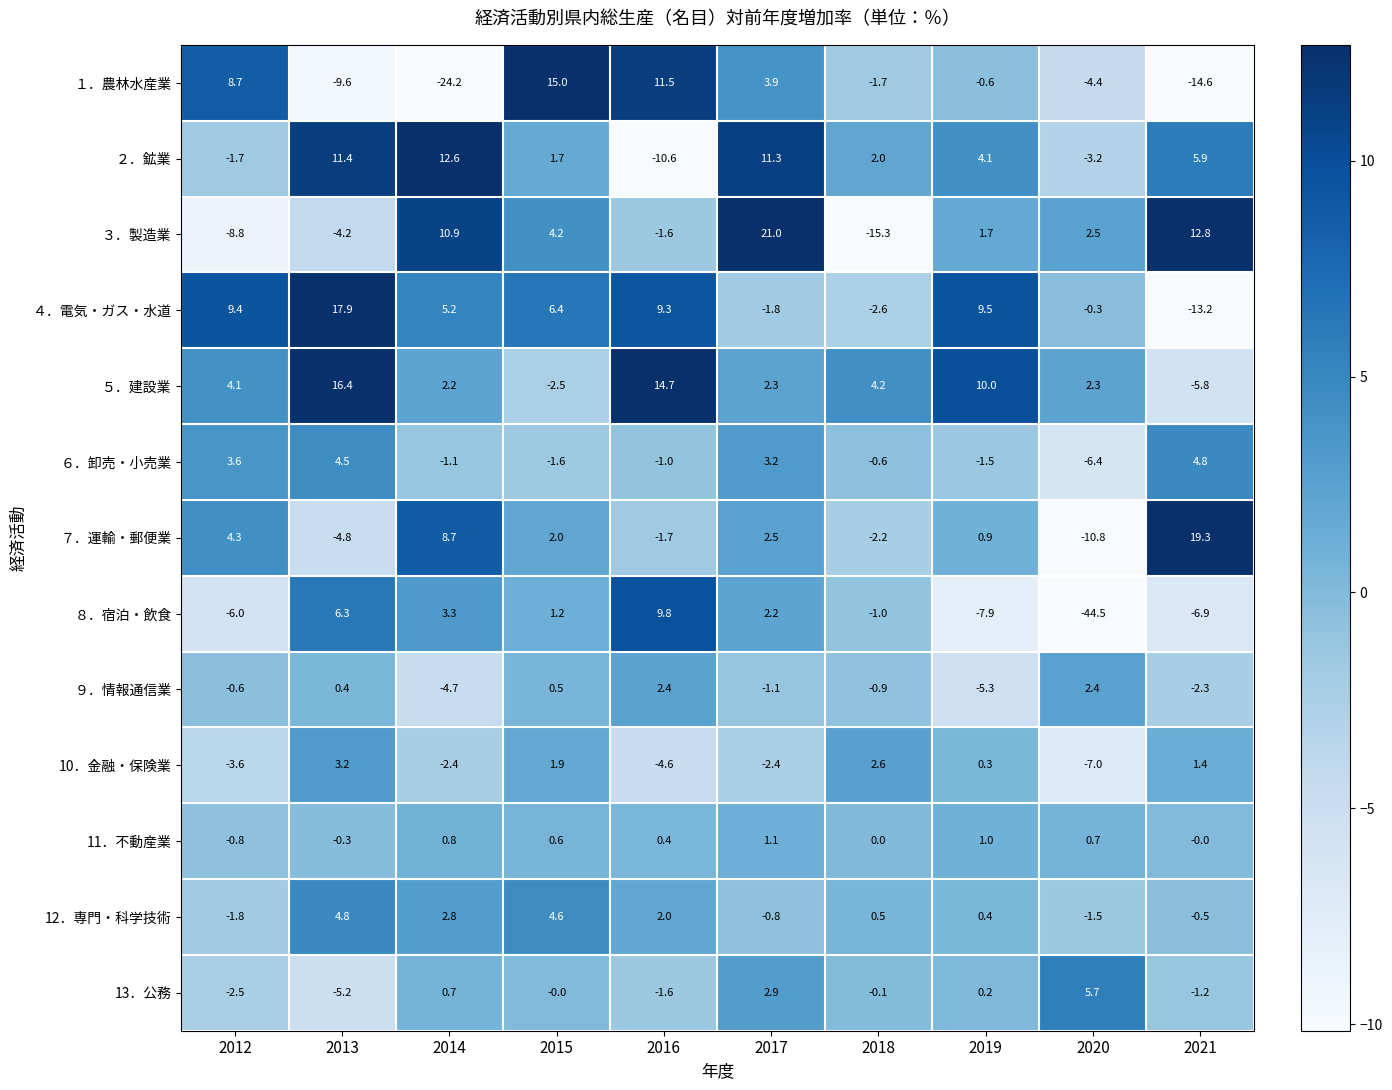

How many data points does each series have?

10